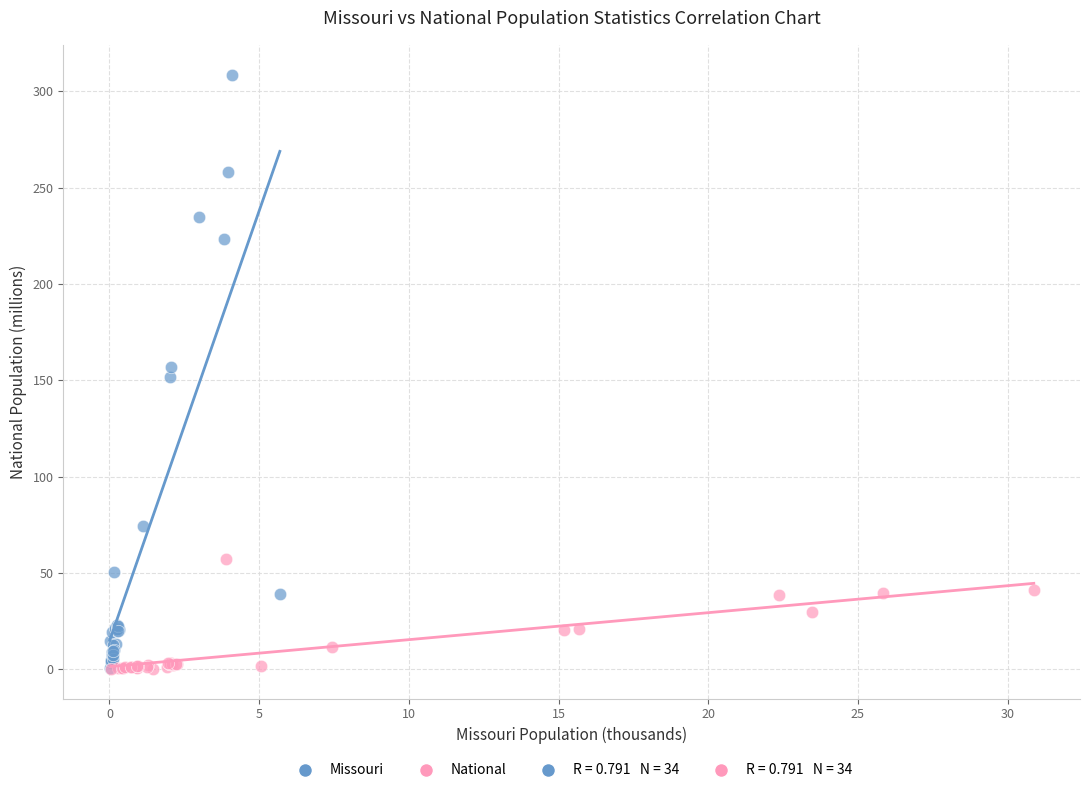

Which series has the widest spread of Y values?

Missouri